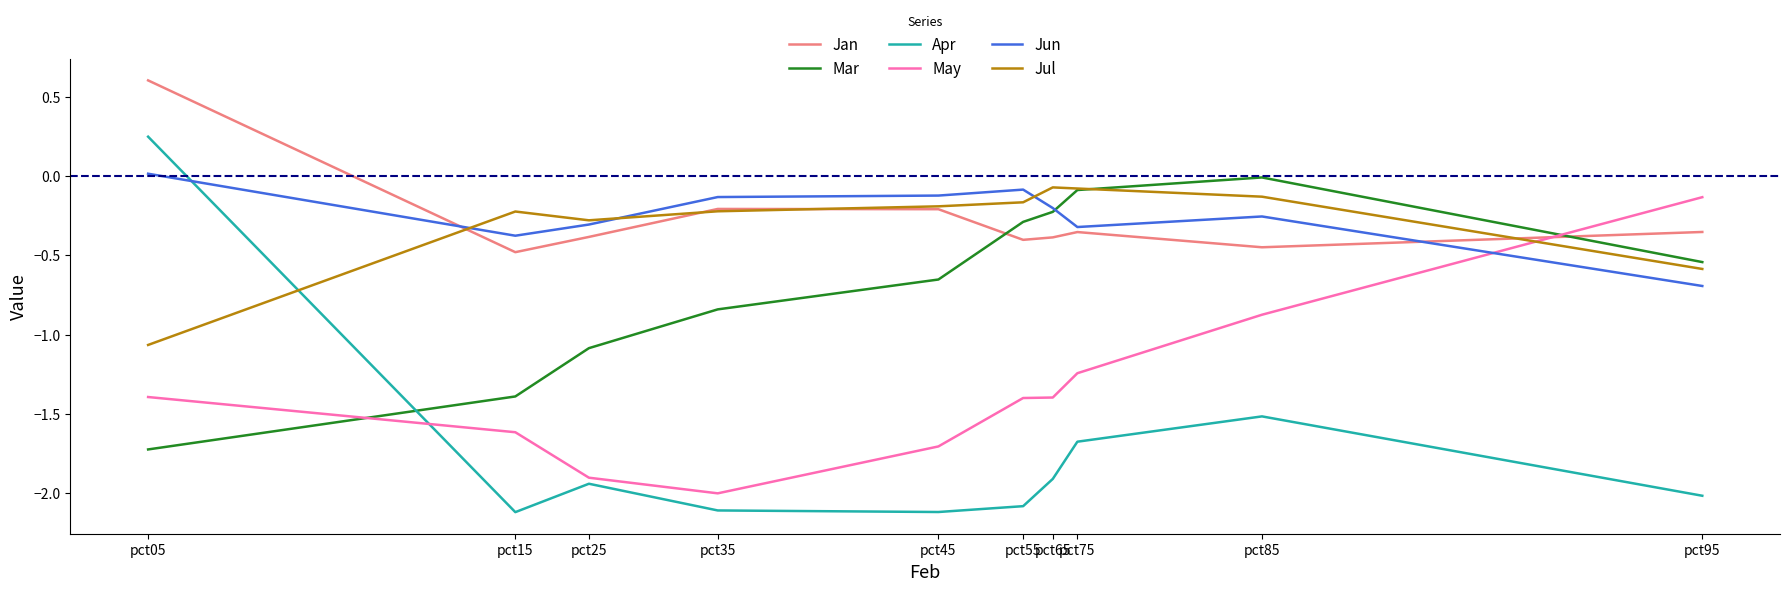

True or false: Jun has a value of -0.4 at pct15.

True